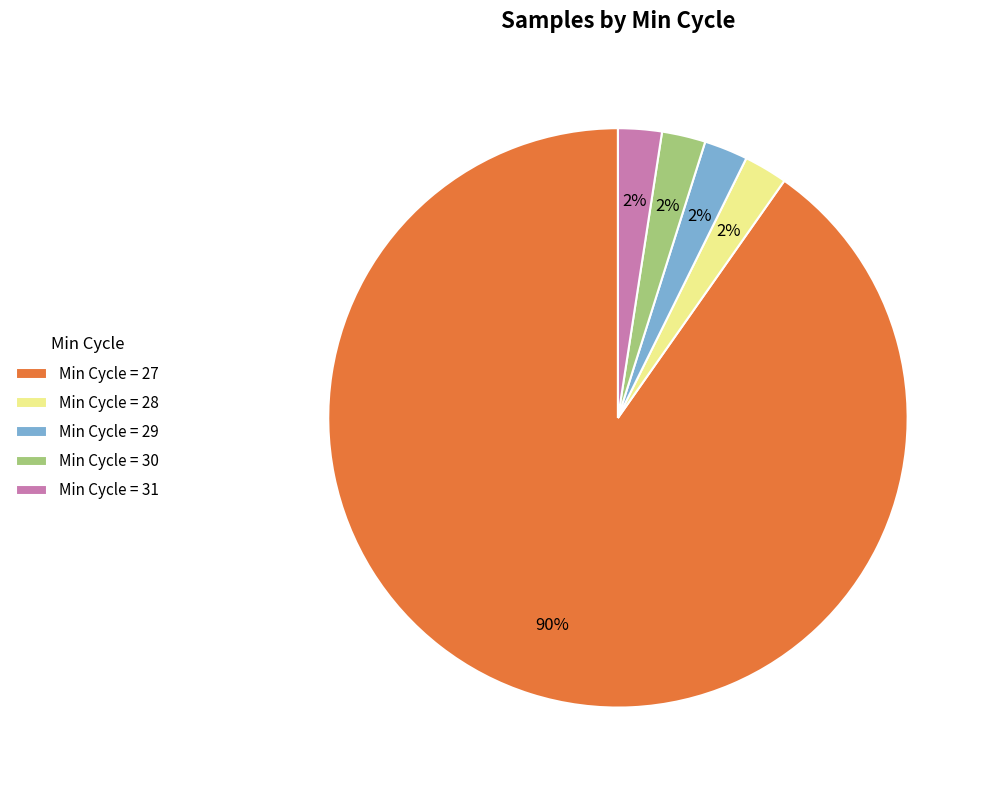

True or false: Min Cycle = 31 accounts for 11% of the total.

False